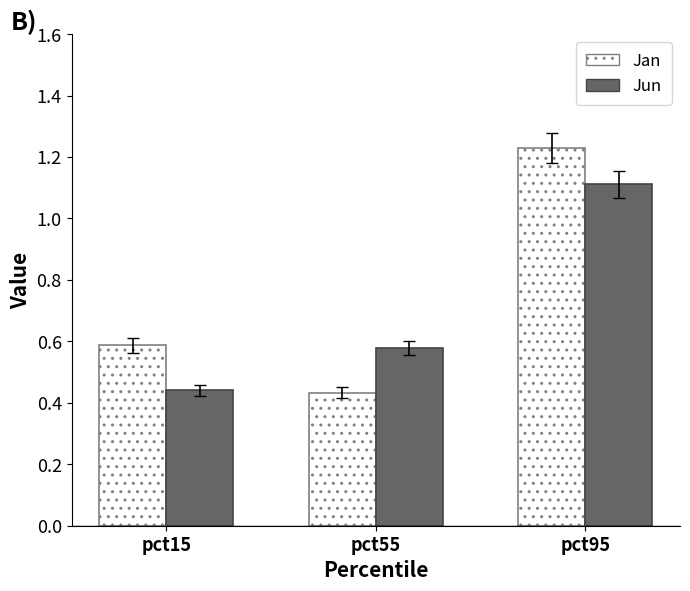

How many groups of bars are there?

3